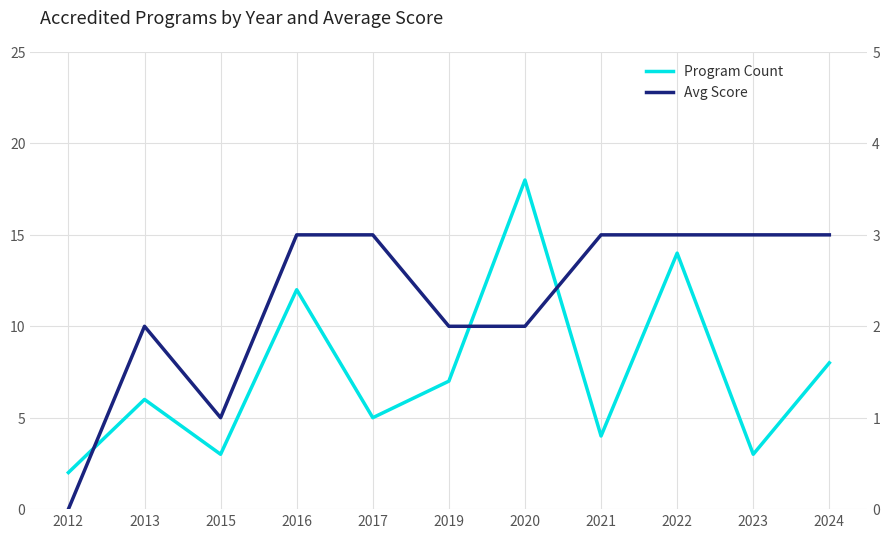

How many interior local peaks does the Avg Score series have?

1